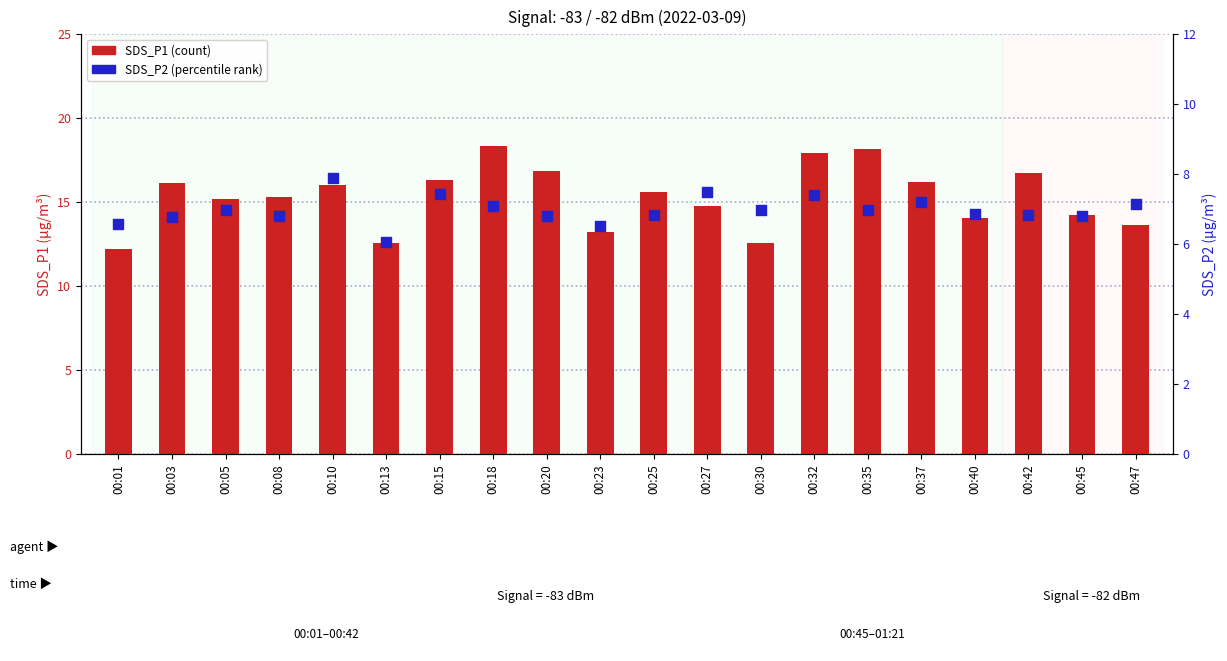

Which series has the widest spread of Y values?

SDS_P1 (count)